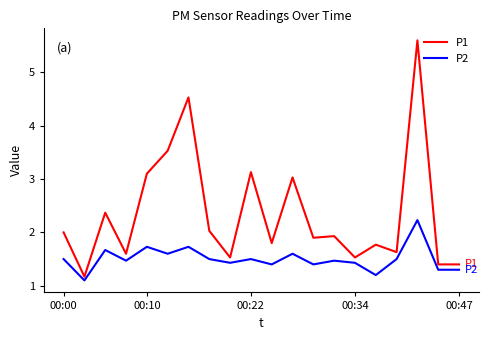

What is the difference between the maximum and minimum values in the P1 series?

4.4